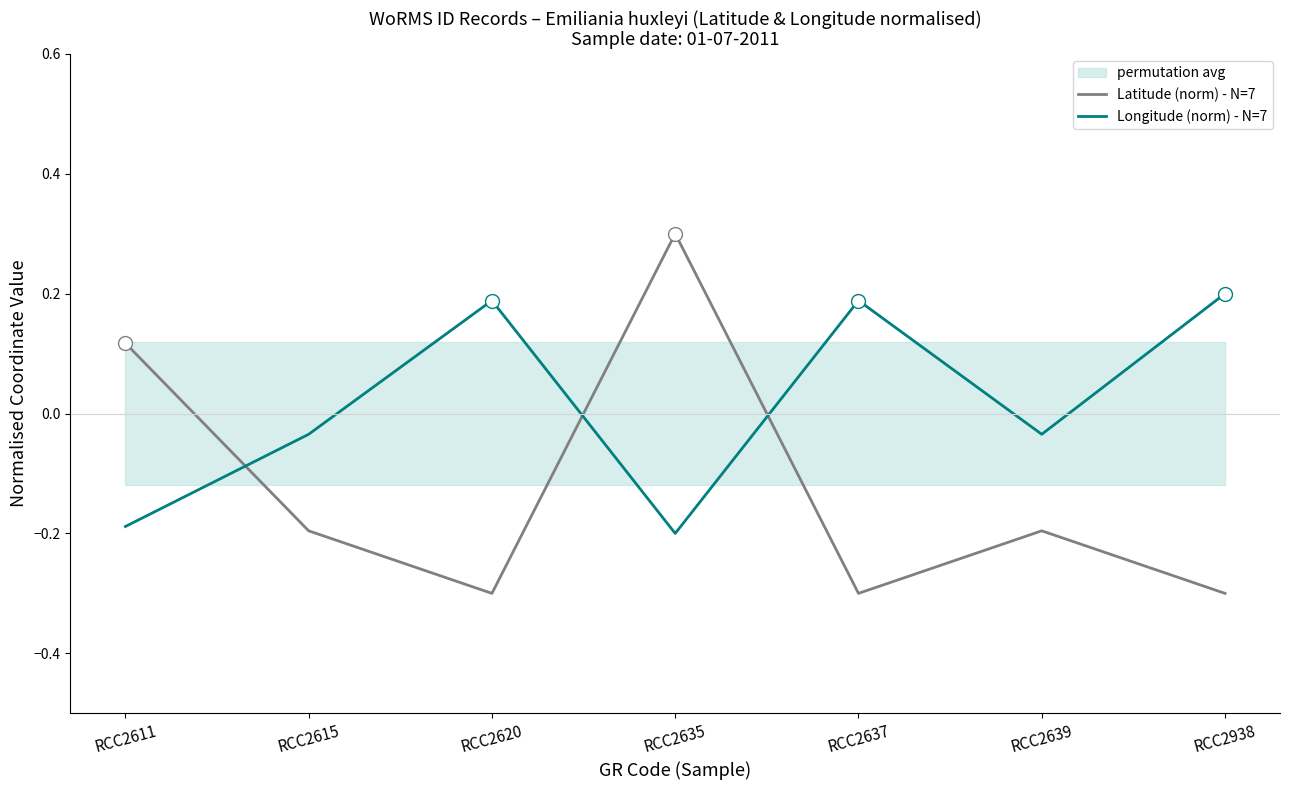

How many interior local valleys does the Longitude (norm) - N=7 series have?

2